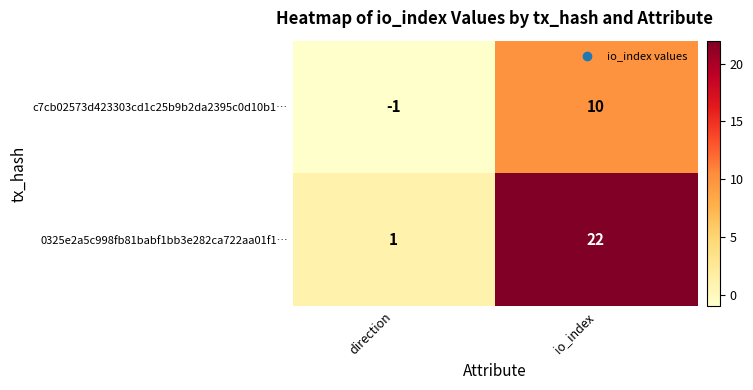

At which category is the sum across all series the highest?

io_index